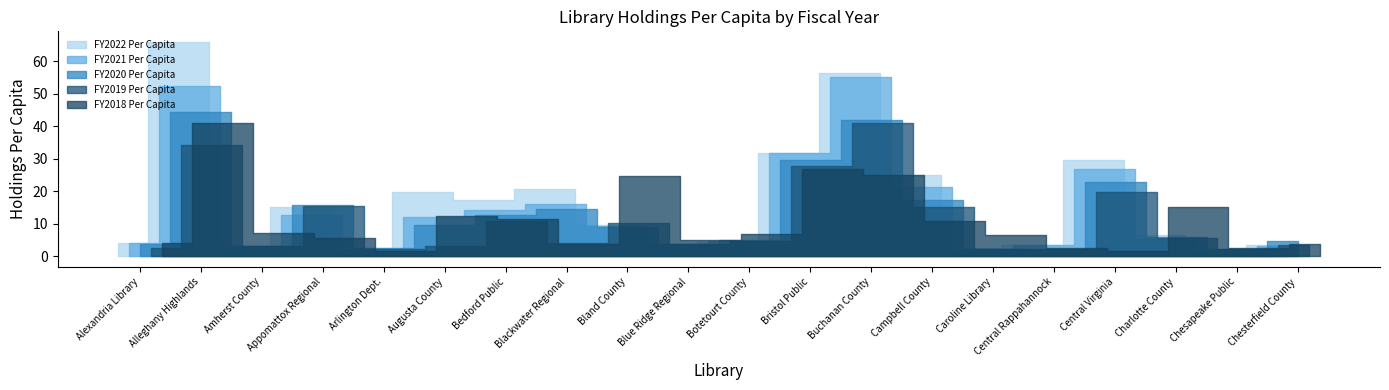

What is the difference between the highest and lowest values at Botetourt County?

2.5